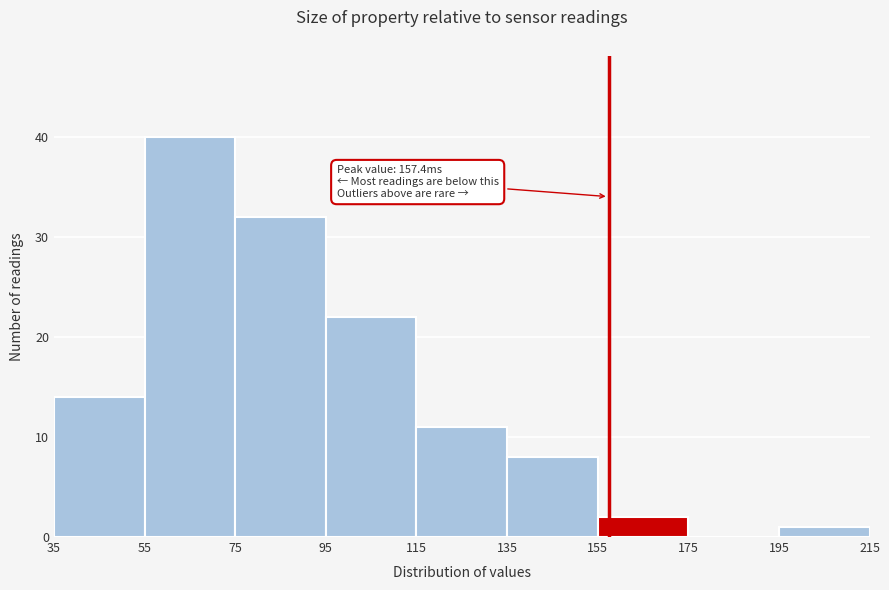

Which range on the x-axis has the tallest bar?

55 to 75